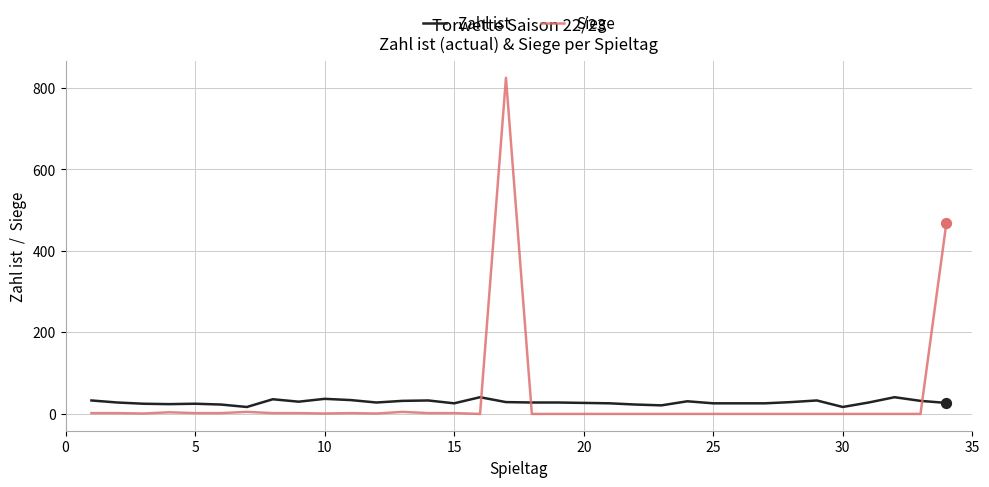

Which series has the largest total across all categories?

Siege